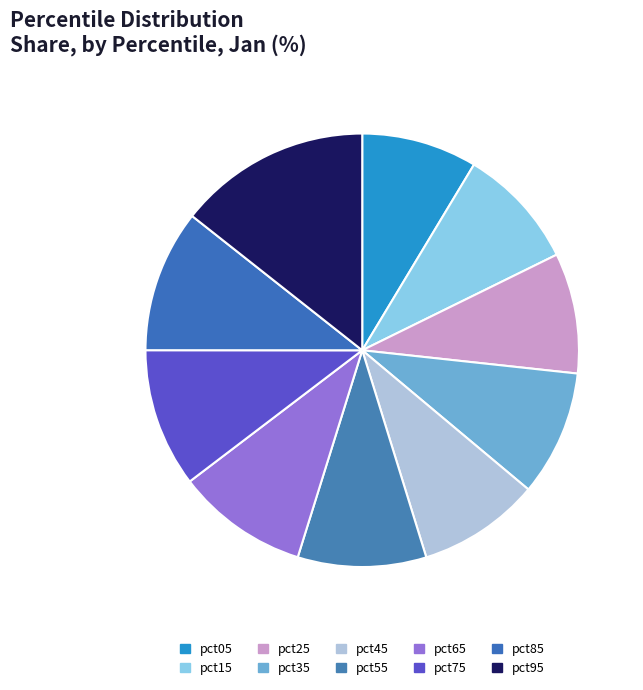

Which has a higher value, pct35 or pct65?

pct65